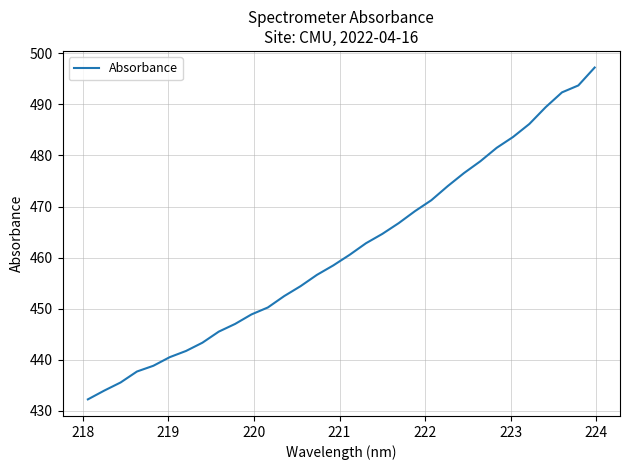

What is the difference between the maximum and minimum values?

64.9